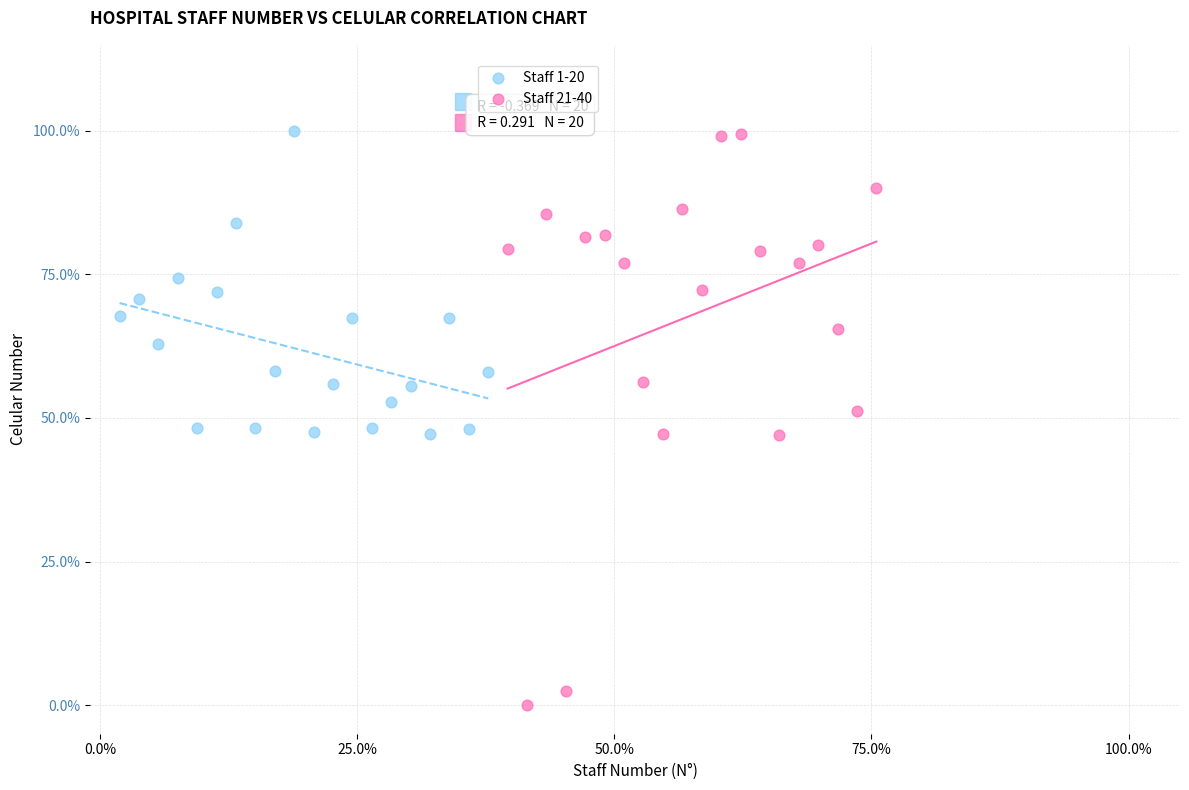

What are all the series names shown in the legend?

Staff 1-20, Staff 21-40